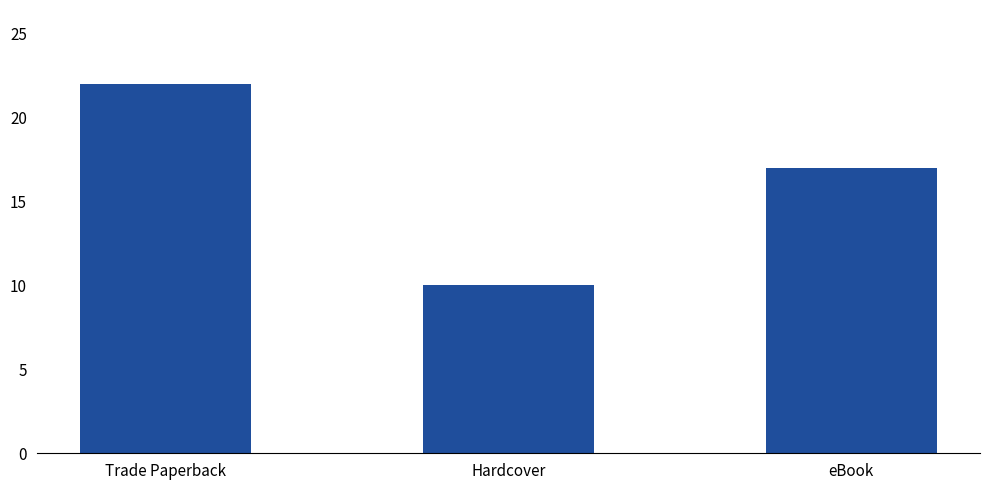

Reading right to left, list all the values displayed in this chart.

eBook=17	Hardcover=10	Trade Paperback=22